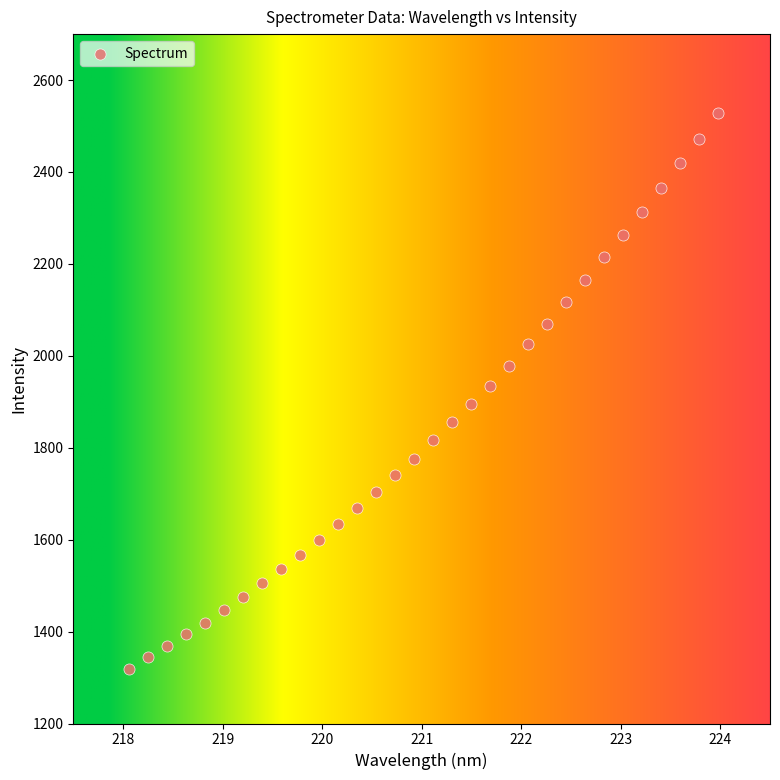

What is the range of Y values (max minus min)?

1209.3